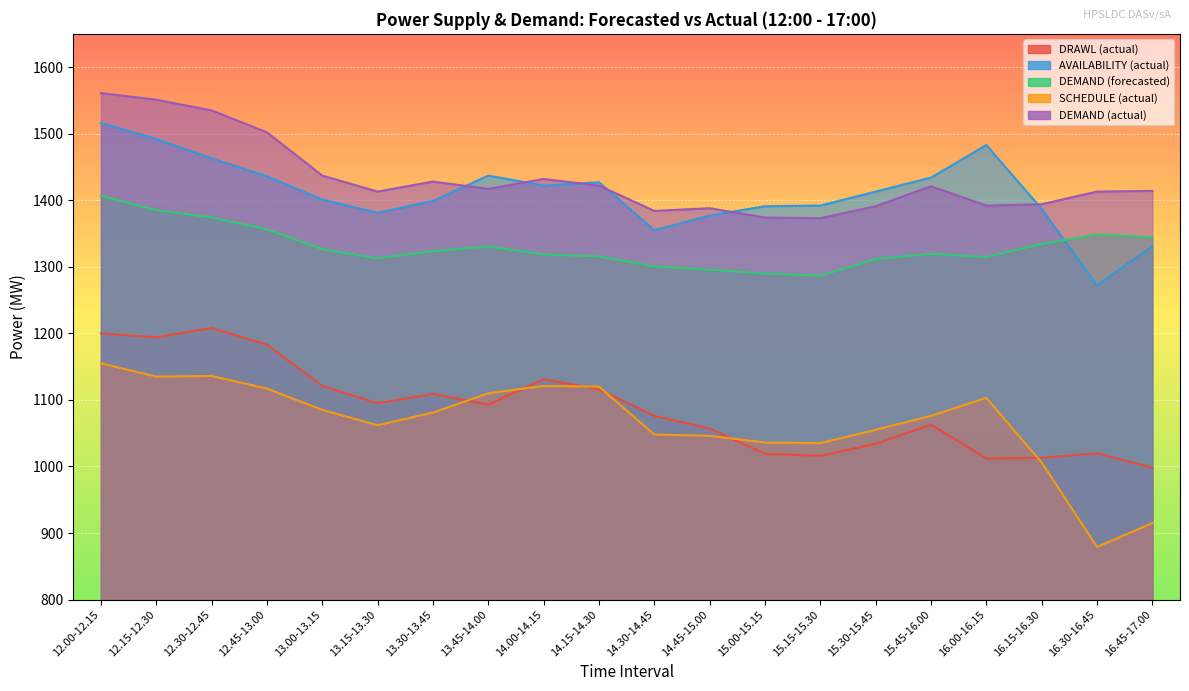

Reading right to left, transcribe all the data shown in this chart.

DRAWL (actual): 998.0	1020.0	1013.0	1012.0	1063.0	1034.0	1016.0	1019.0	1057.0	1076.0	1116.0	1131.0	1093.0	1109.0	1095.0	1121.0	1183.0	1208.0	1194.0	1200.0
AVAILABILITY (actual): 1331.0	1272.0	1387.0	1483.0	1434.0	1413.0	1392.0	1391.0	1377.0	1355.0	1427.0	1422.0	1437.0	1399.0	1381.0	1401.0	1436.0	1463.0	1492.0	1516.0
DEMAND (forecasted): 1344.3	1348.3	1334.4	1314.5	1319.5	1311.5	1286.7	1289.7	1295.6	1300.6	1315.5	1318.5	1330.4	1323.5	1312.5	1326.4	1356.2	1374.1	1385.1	1406.9
SCHEDULE (actual): 915.0	879.0	1006.0	1103.0	1076.0	1055.0	1035.0	1036.0	1046.0	1048.0	1120.0	1121.0	1110.0	1081.0	1062.0	1085.0	1117.0	1136.0	1135.0	1155.0
DEMAND (actual): 1414.0	1413.0	1394.0	1392.0	1421.0	1391.0	1373.0	1374.0	1388.0	1384.0	1422.0	1432.0	1417.0	1428.0	1413.0	1437.0	1502.0	1535.0	1551.0	1561.0